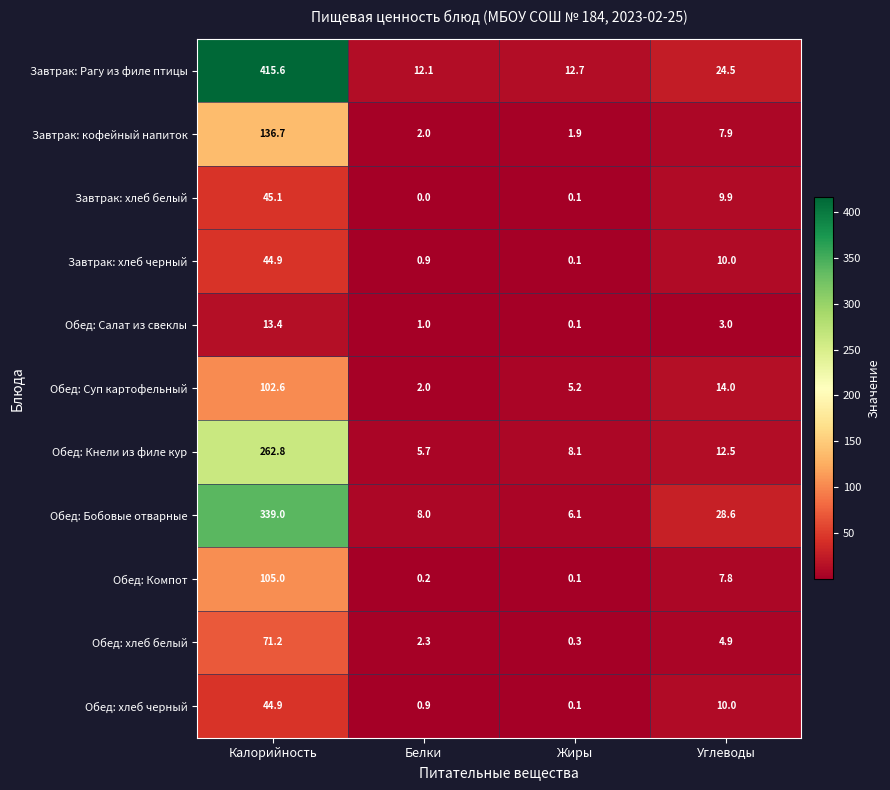

Between Белки and Жиры, which series saw the biggest shift?

Обед: Суп картофельный